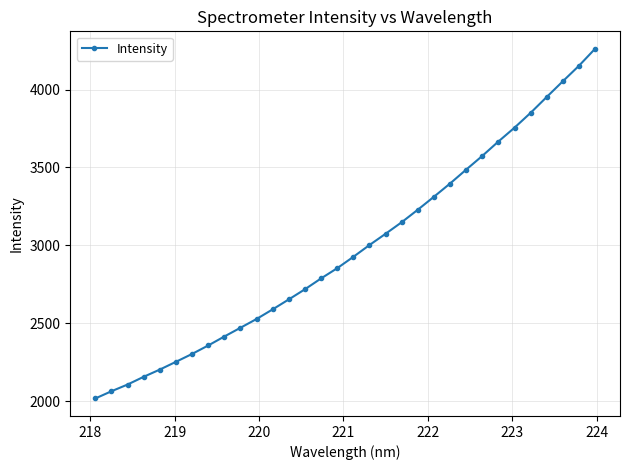

What is the sum of all values?

95332.1